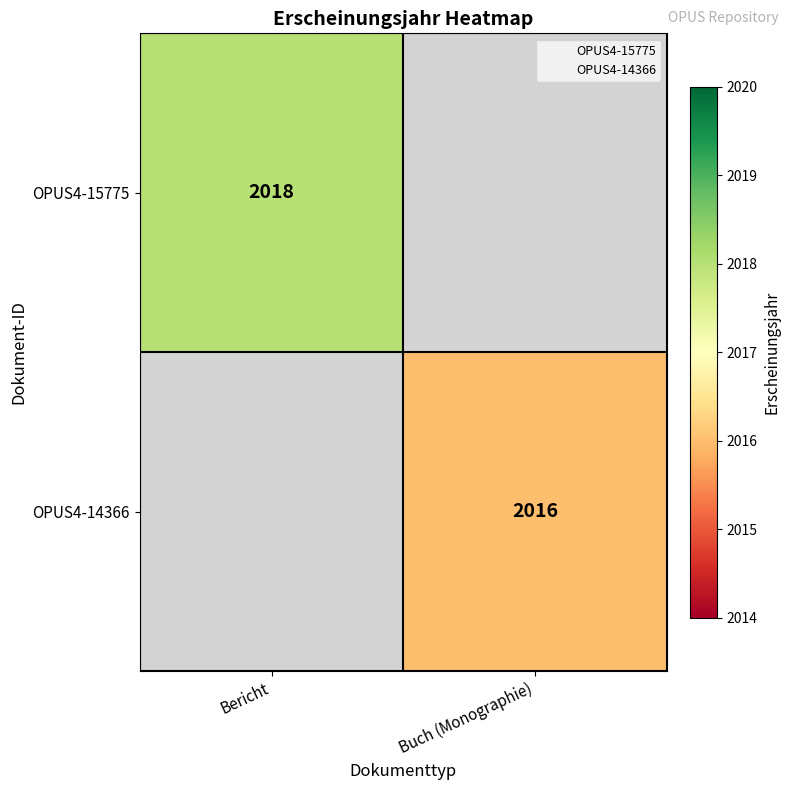

Rank the series by their average value, from highest to lowest.

OPUS4-15775, OPUS4-14366